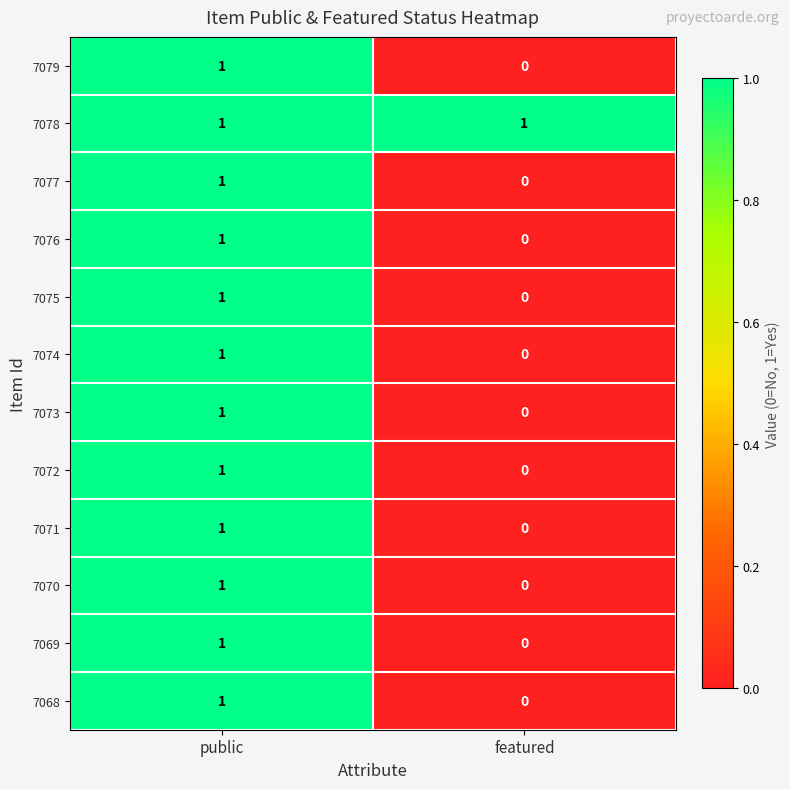

At which label is 7075 closest to 0?

featured